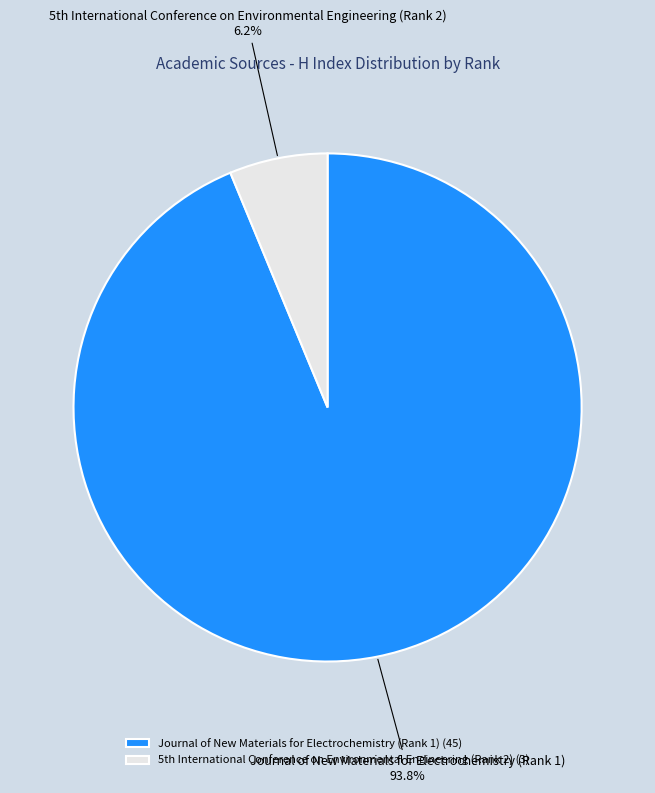

How many slices are in this pie chart?

2